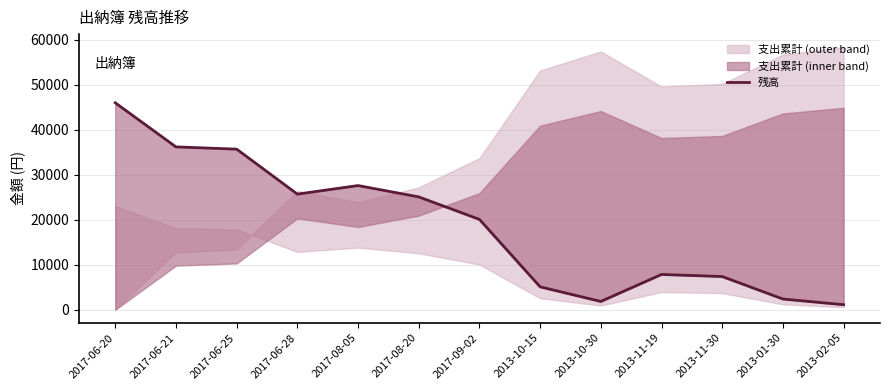

What is the difference between the second highest and minimum values?

35090